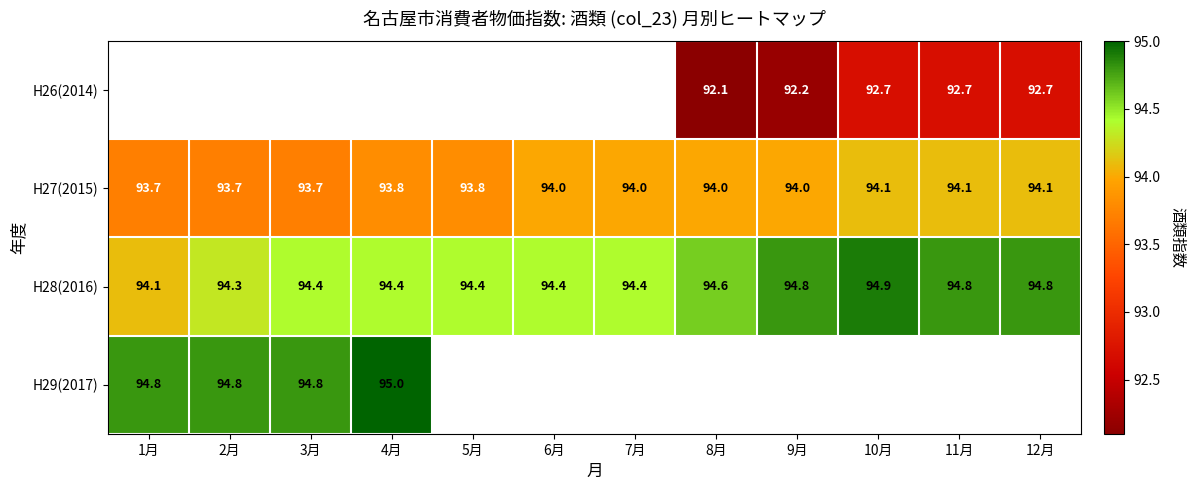

What value does the H27(2015) series have at 11月?

94.1